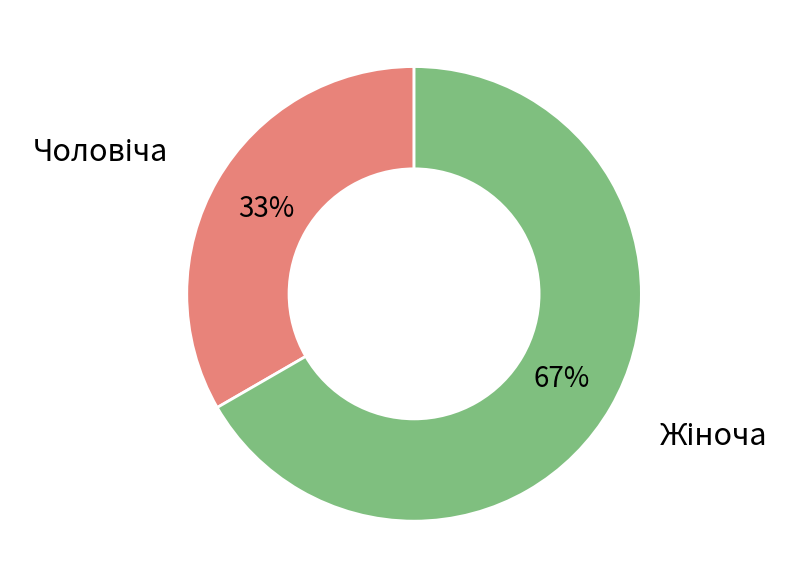

How many slices are in this pie chart?

2